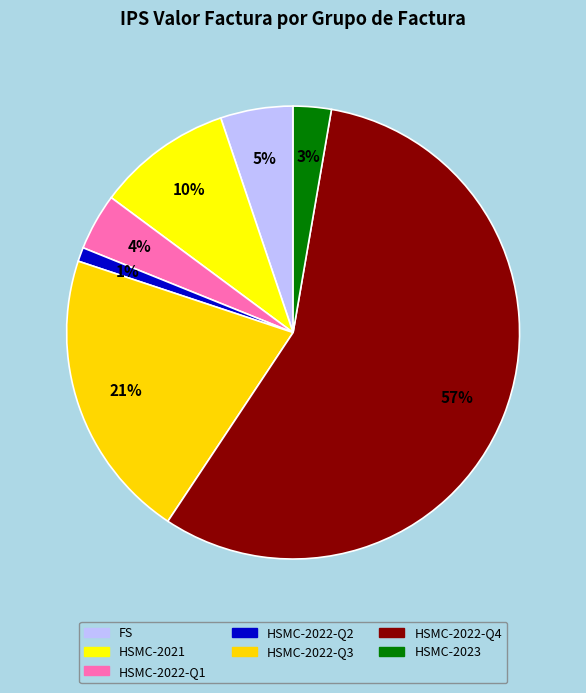

How many slices are in this pie chart?

7